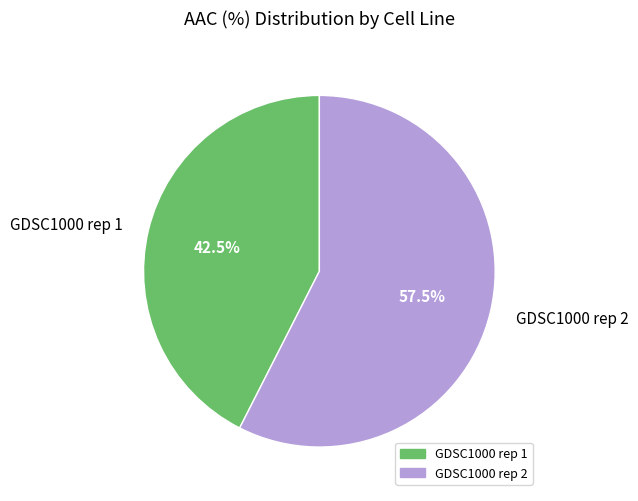

How many slices are in this pie chart?

2